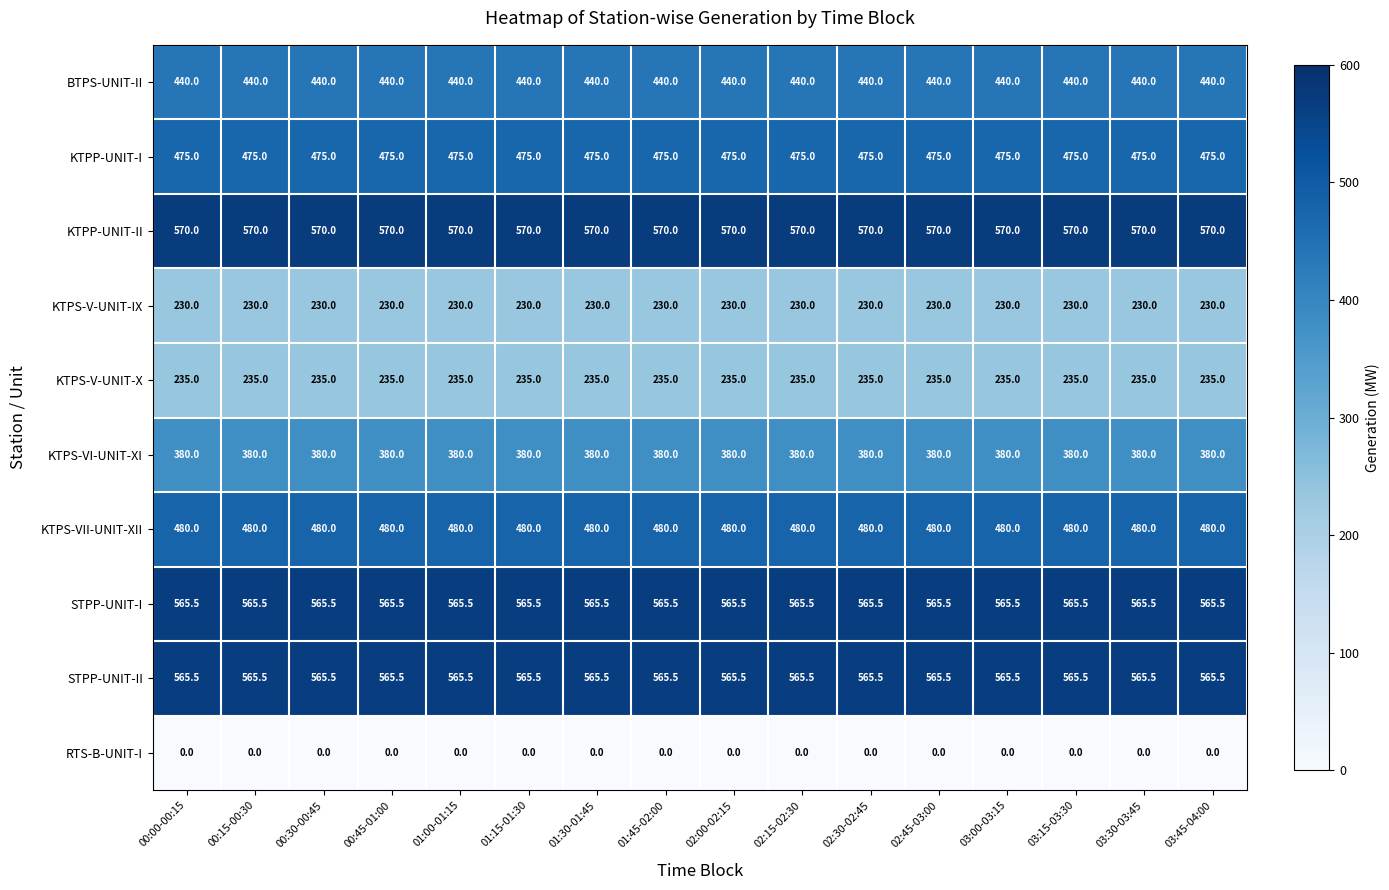

What is the sum of the KTPS-V-UNIT-IX values at 00:30-00:45 and 03:30-03:45?

460.0